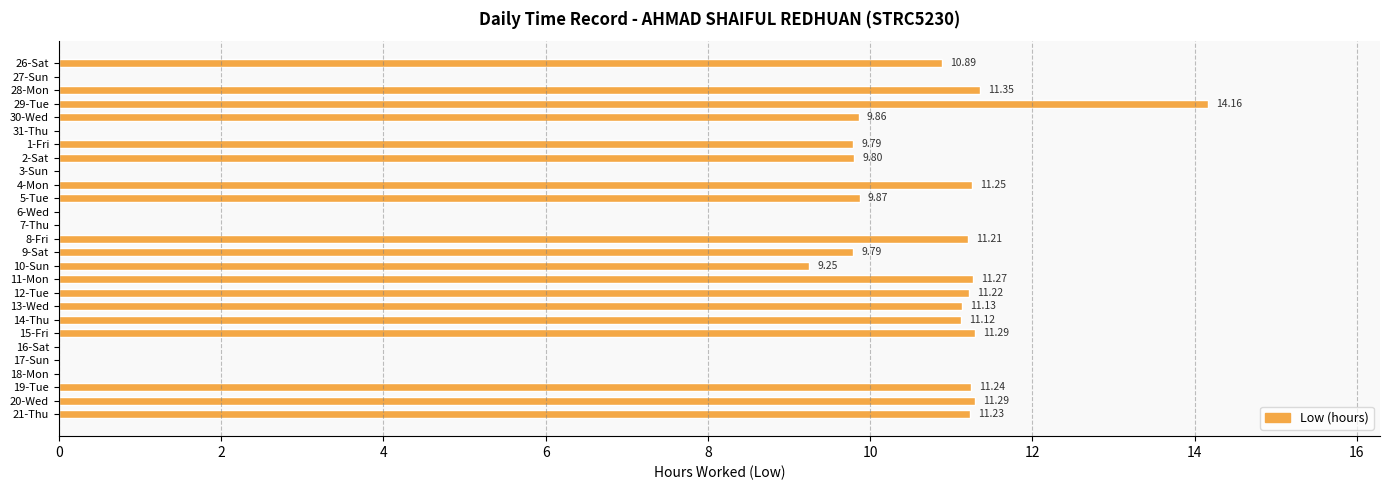

What is the sum of the values at 31-Thu and 19-Tue?

11.2